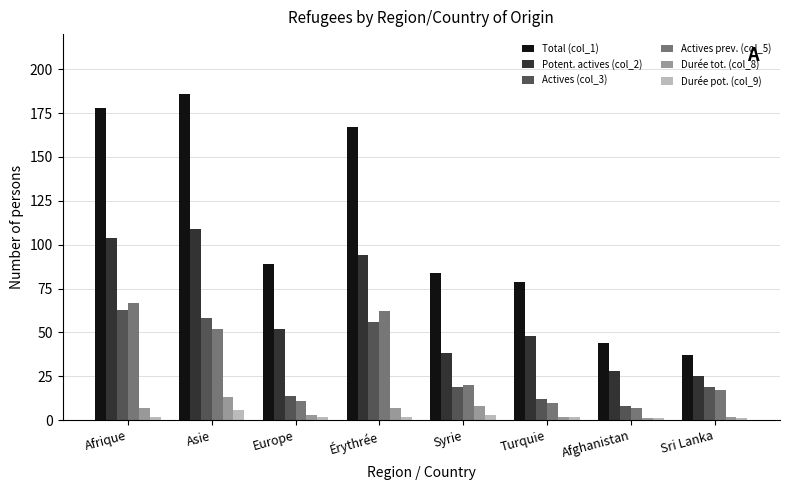

At how many categories does at least one series exceed 163?

3